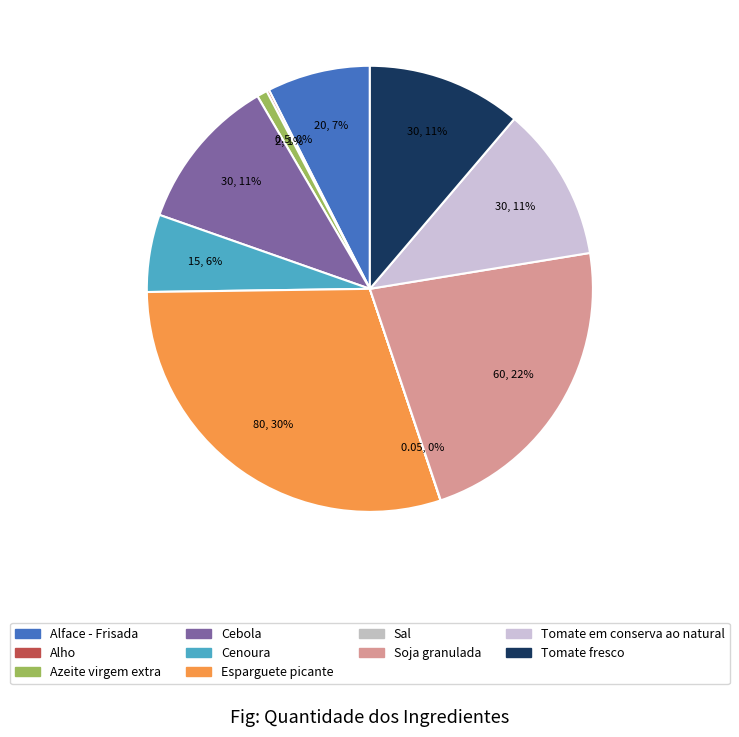

What percentage is NOT represented by Tomate fresco?

88.8%